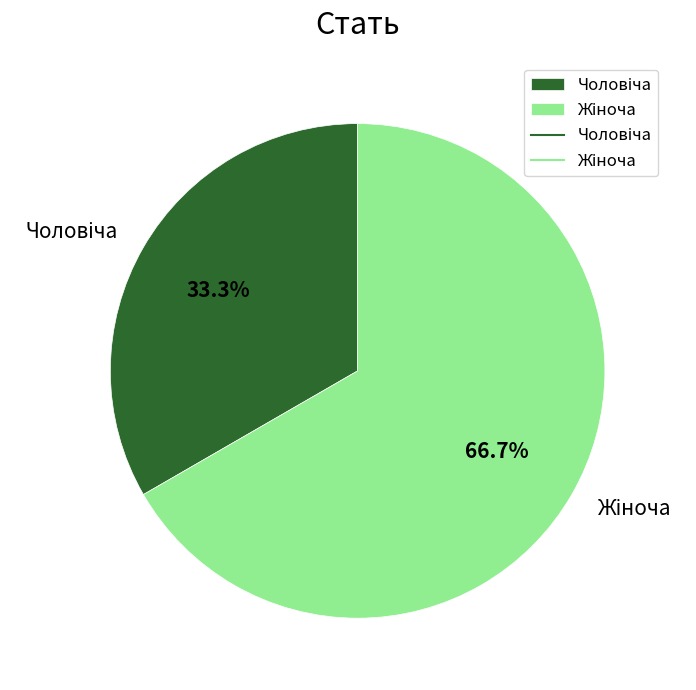

Does any single category account for the majority?

Yes